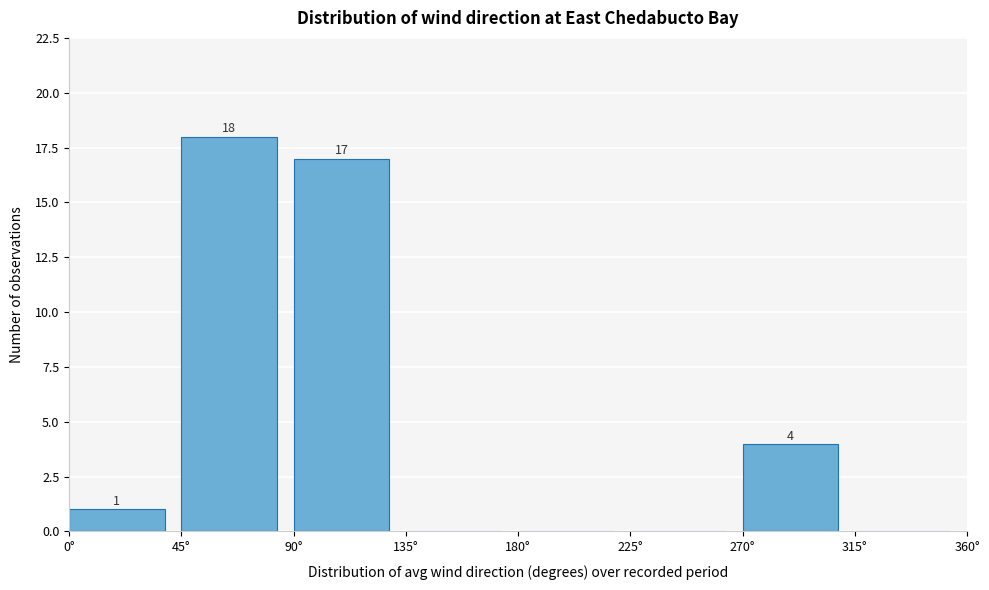

Over which range of the x-axis is the bar tallest?

45 to 90